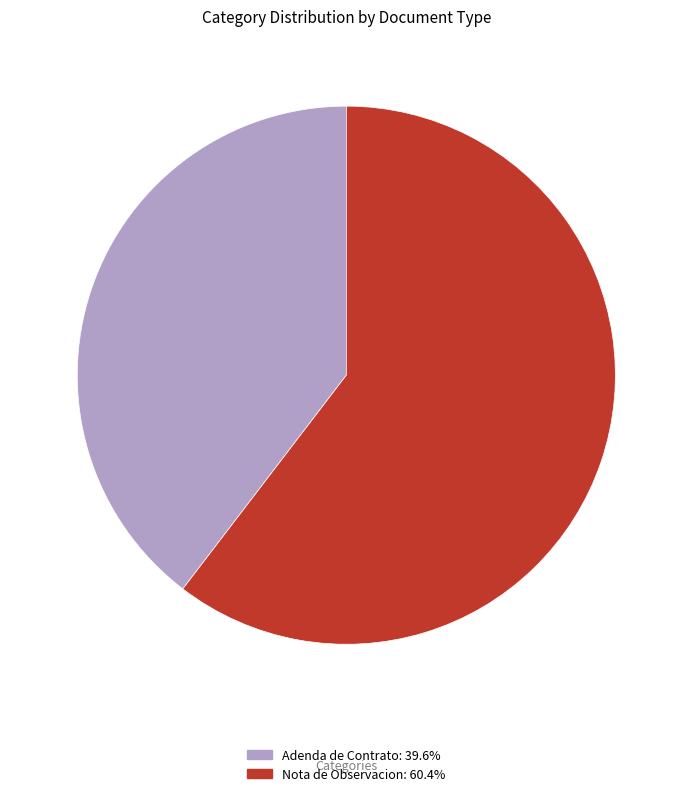

How many slices are in this pie chart?

2